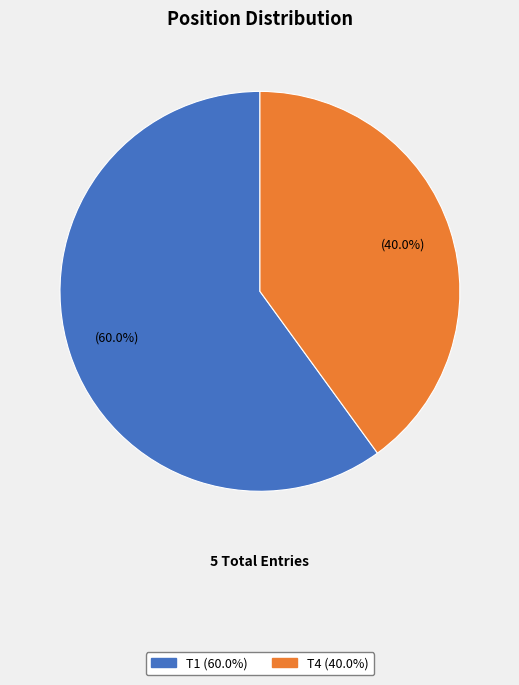

The T4 slice represents 33% of the pie. True or false?

False